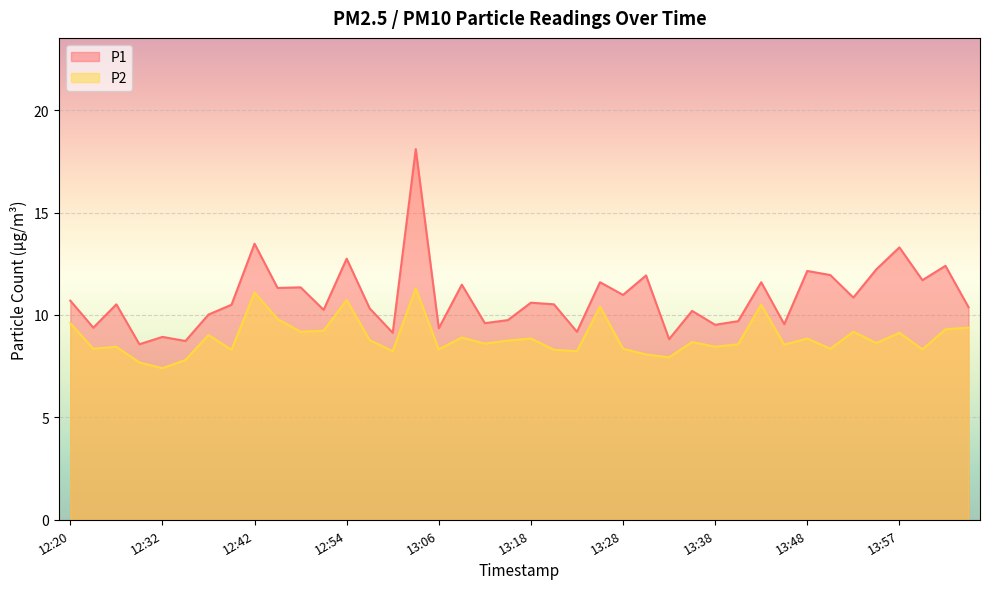

At which category does the chart reach its peak across all series?

13:04